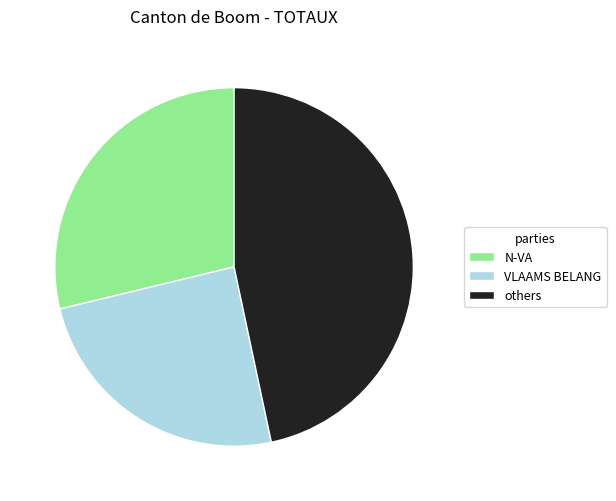

The others slice represents 47% of the pie. True or false?

True